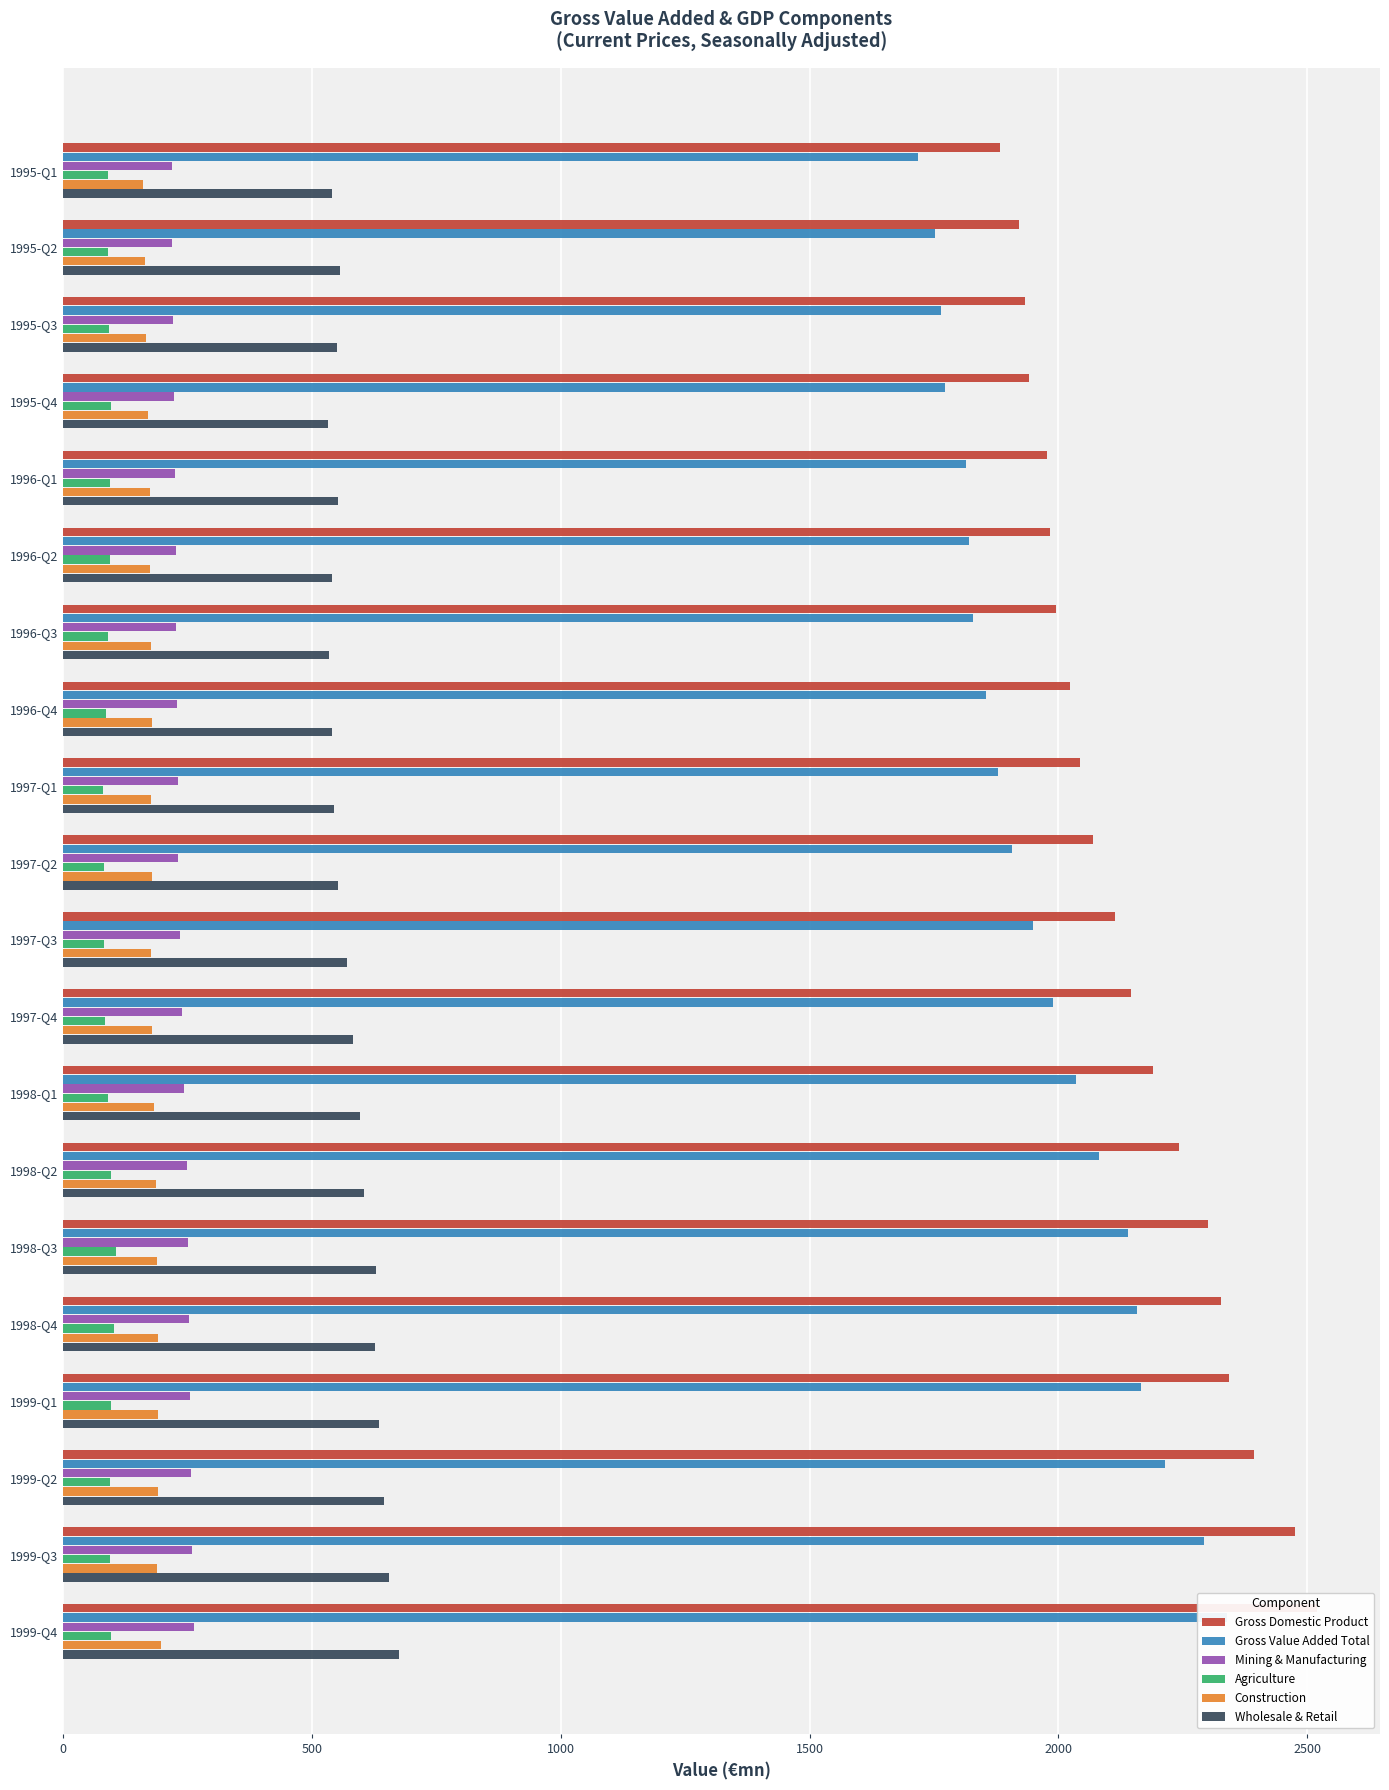

Reading left to right, list all the values displayed in this chart.

Gross Domestic Product: 1883.7	1920.8	1933.2	1940.6	1977.7	1983.7	1994.5	2023.6	2044.3	2069.8	2112.9	2146.4	2190.6	2243.0	2300.0	2326.2	2343.5	2392.8	2474.8	2520.4
Gross Value Added Total: 1717.4	1752.3	1764.8	1773.1	1813.9	1819.9	1829.3	1854.6	1878.8	1907.0	1948.8	1989.1	2034.8	2081.0	2139.8	2158.4	2166.4	2214.5	2293.0	2339.5
Mining & Manufacturing: 218.9	219.3	219.7	222.4	224.0	227.2	225.9	228.6	231.4	231.3	234.4	239.6	243.6	248.7	251.7	252.7	254.2	255.8	259.0	263.8
Agriculture: 89.7	89.4	92.3	95.2	94.6	93.9	90.8	86.0	80.3	81.5	82.5	84.0	89.0	95.5	106.9	101.2	95.7	93.7	93.1	96.9
Construction: 159.5	163.9	166.5	170.0	173.8	173.8	175.8	178.1	176.1	177.6	177.3	178.2	182.7	185.5	188.3	189.5	189.9	190.4	189.4	196.7
Wholesale & Retail: 539.2	555.4	550.9	532.3	552.2	540.1	533.1	540.4	544.9	552.8	571.0	582.6	596.1	605.1	628.1	626.9	633.8	644.9	655.6	674.4